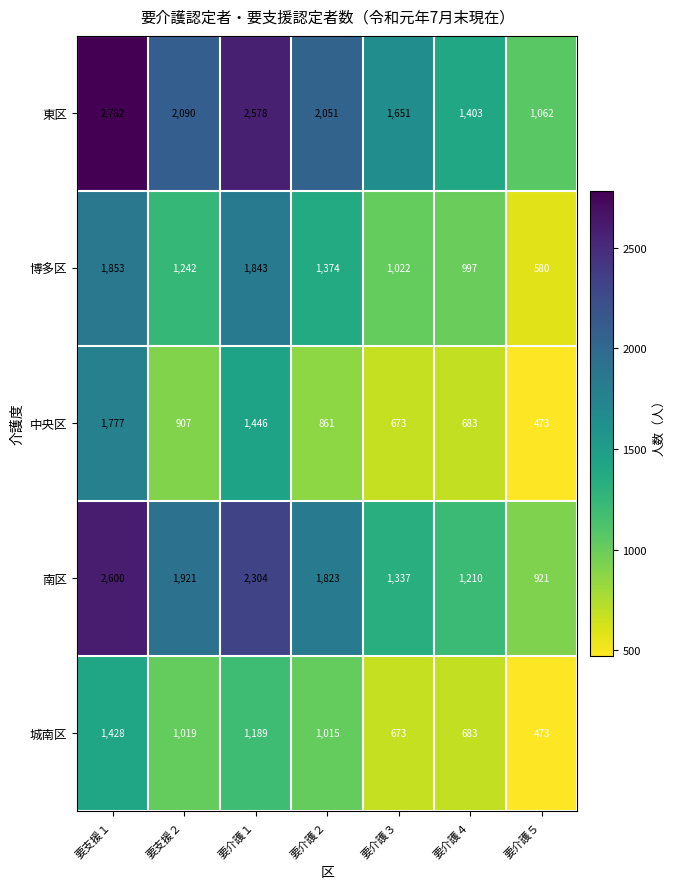

Which series has the largest total across all categories?

東区